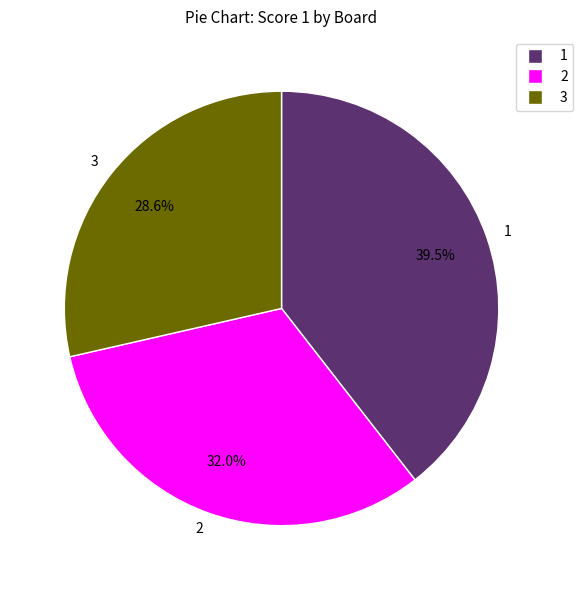

What is the ratio of the value at 3 to the value at 1?

0.7